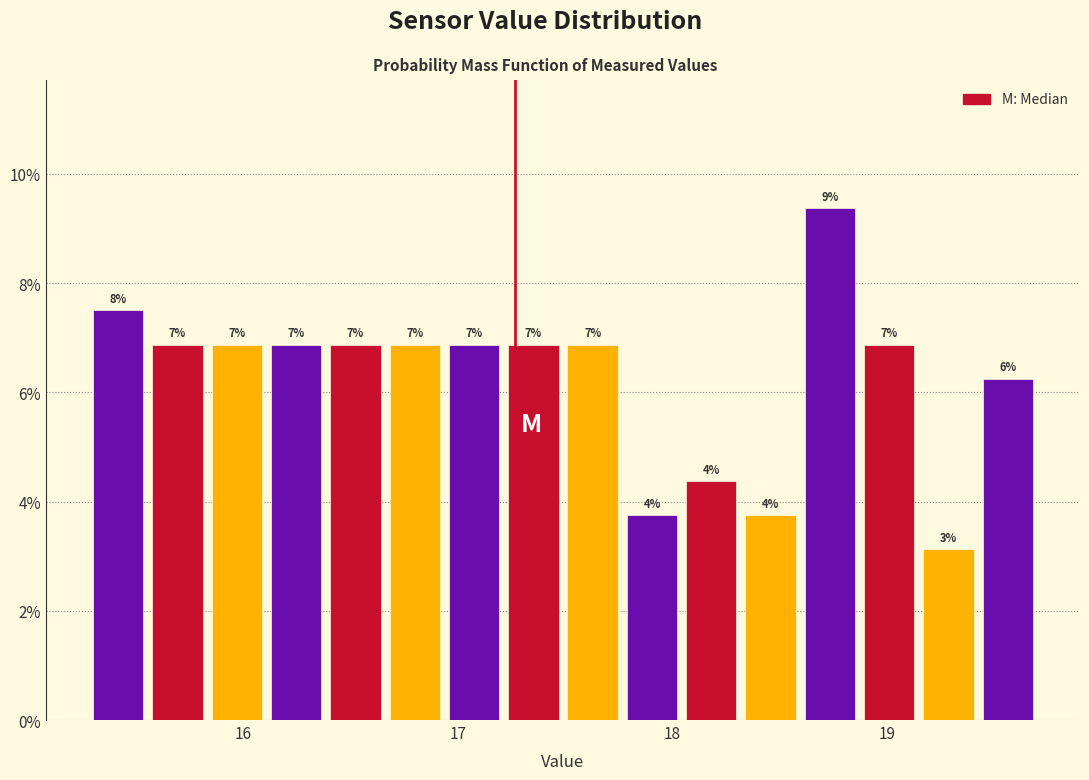

Read against the x-axis, roughly where is the centre of the tallest bar?

18.7